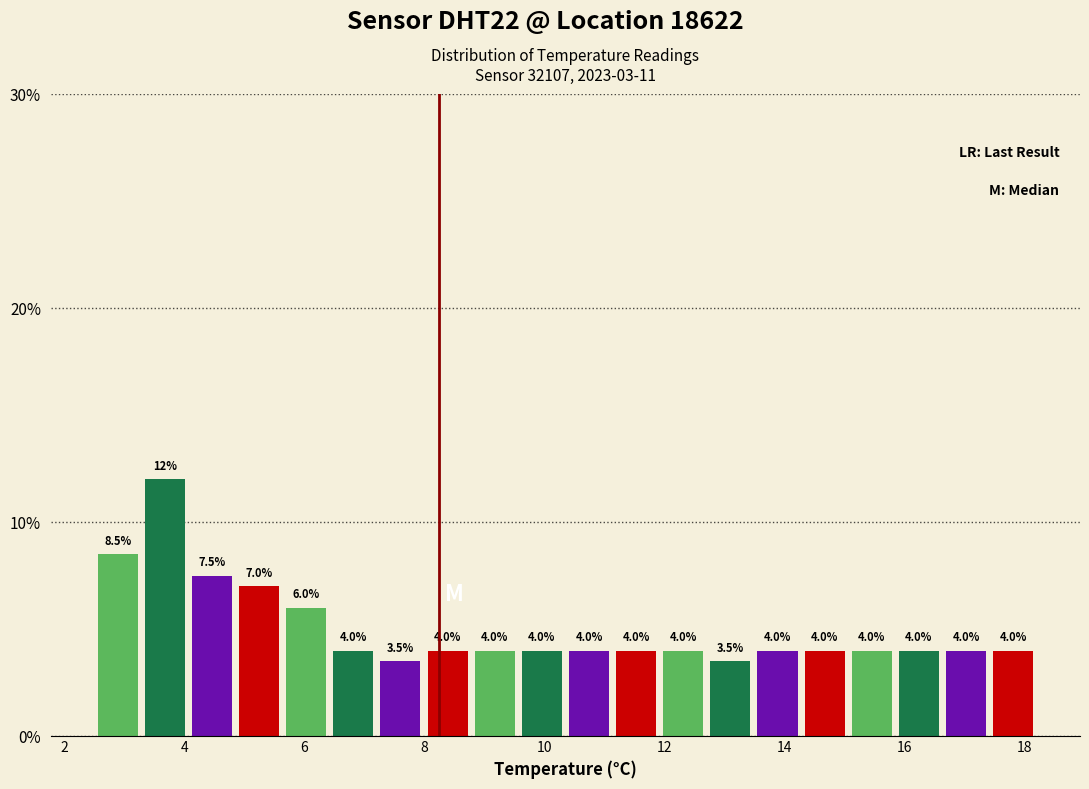

Around what value on the x-axis is the tallest bar? Give the approximate position of its centre, as read against the axis.

3.6